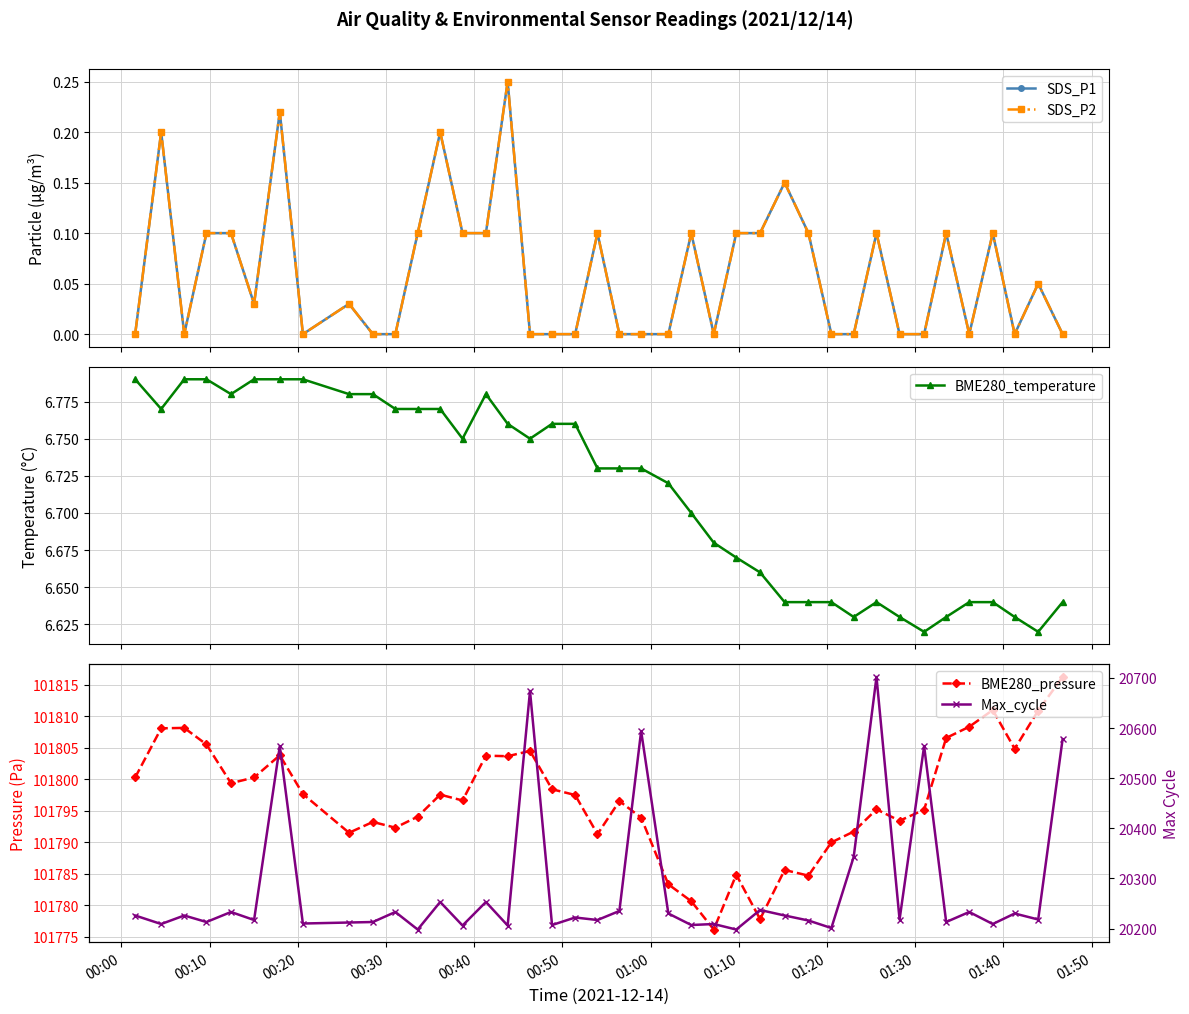

True or false: BME280_pressure and SDS_P2 intersect in this chart.

False